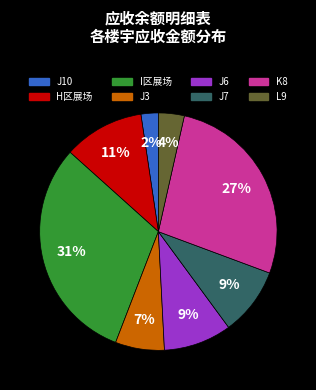

Approximately how many times larger is the value at H区展场 compared to J7?

1.2